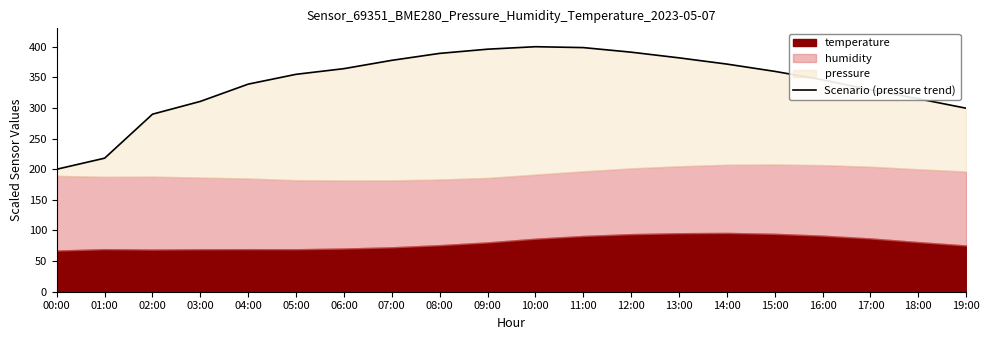

Count the number of categories in the chart.

20